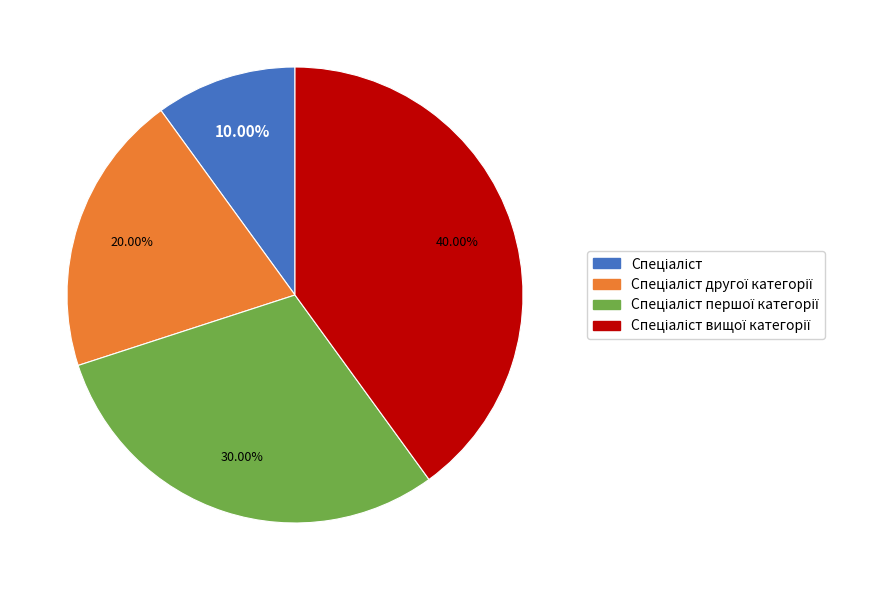

Count the number of slices in the pie.

4